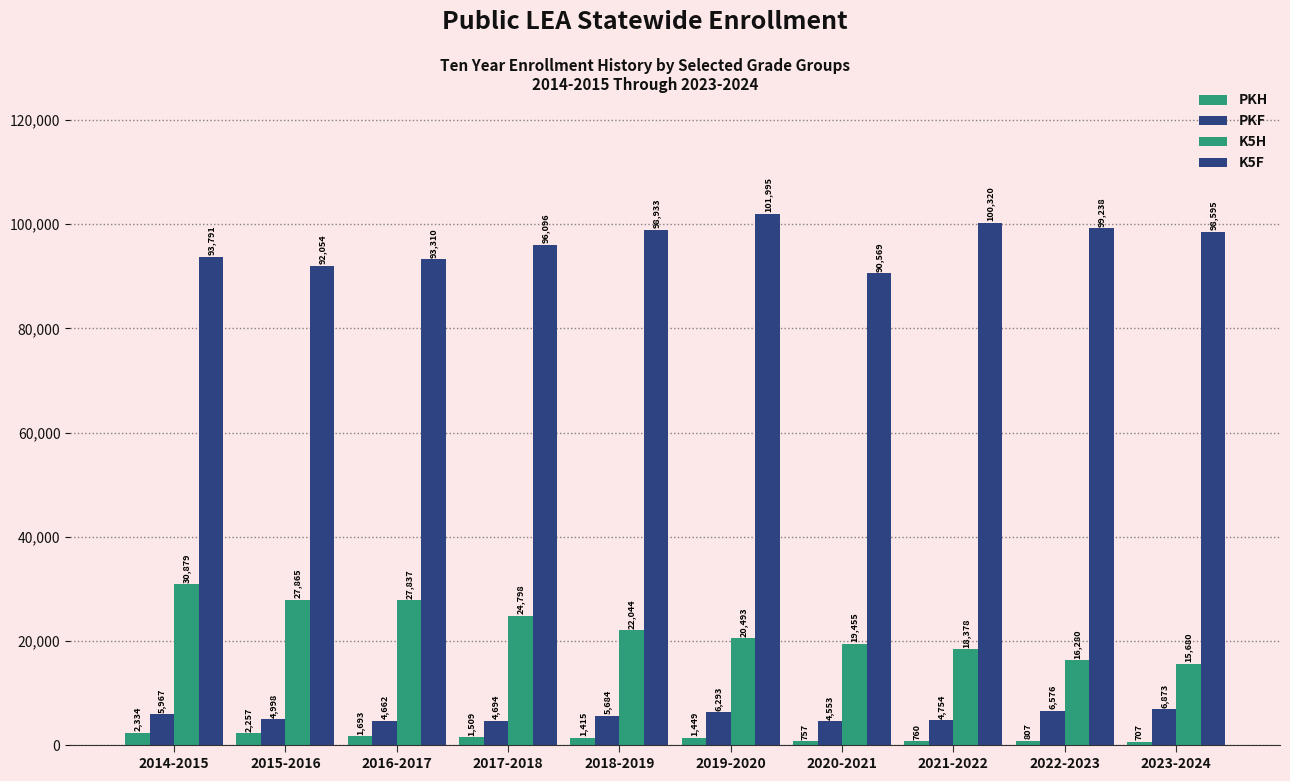

How many values in the K5H series are below 22044?

5